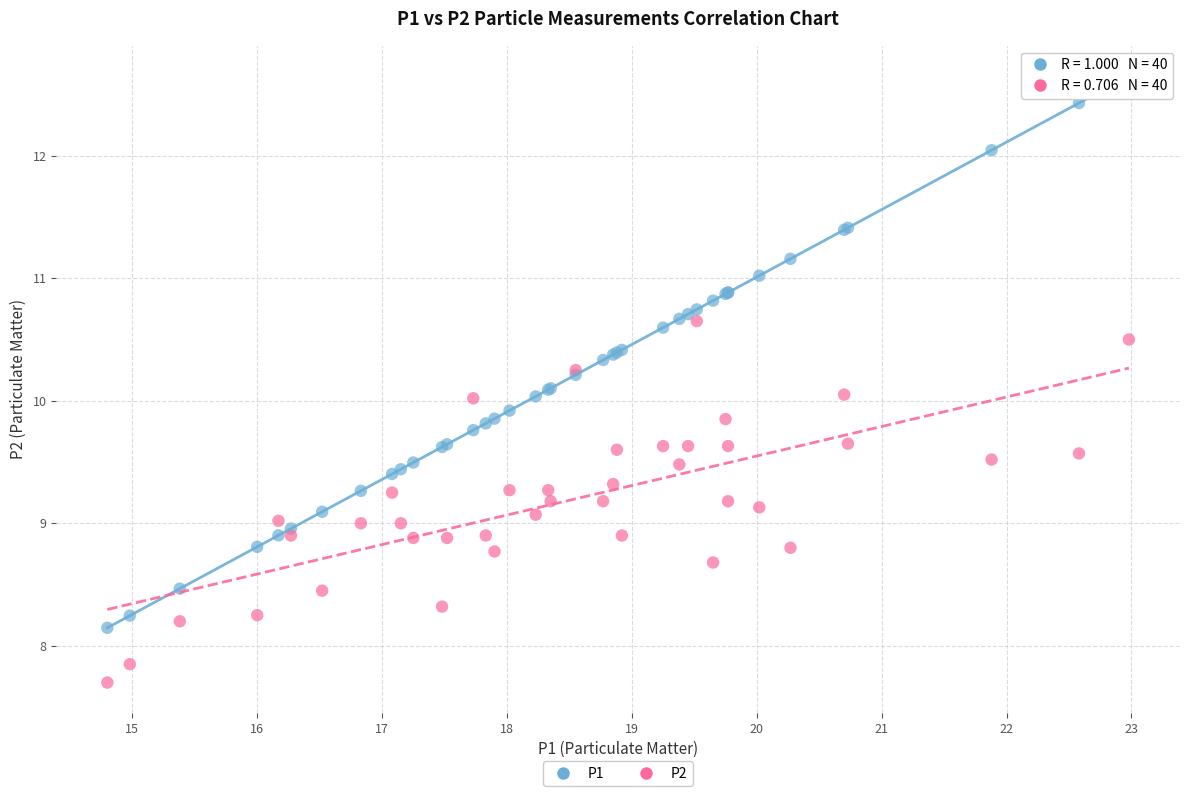

What are all the series names shown in the legend?

P1, P2